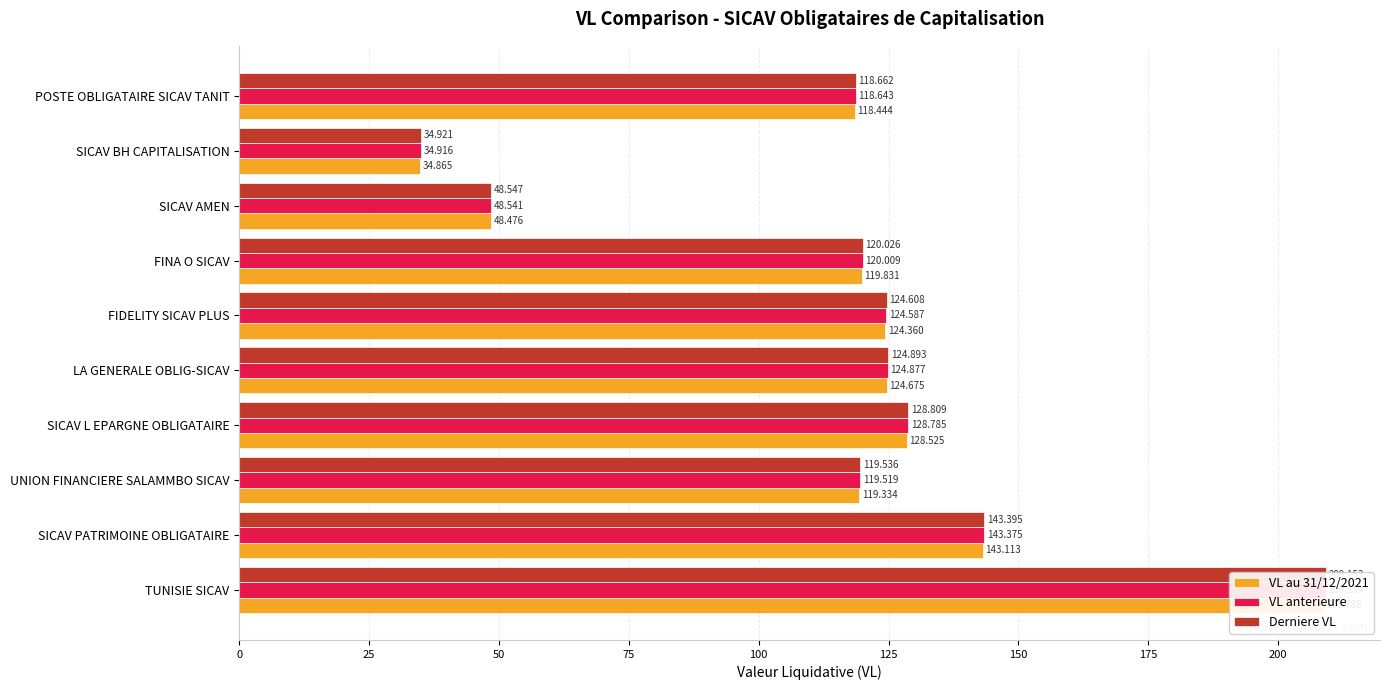

What is the value of the VL au 31/12/2021 bar at the 9th from the left?

34.9